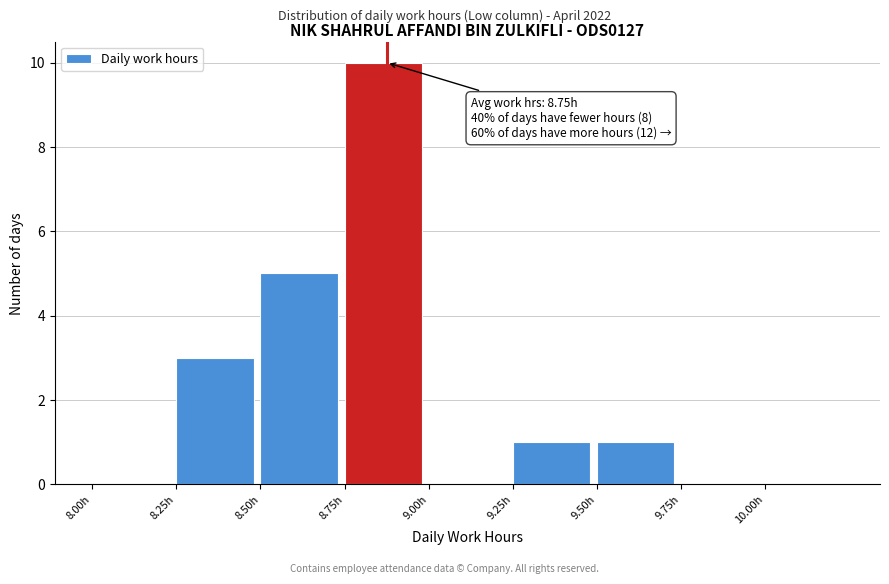

Which range on the x-axis has the tallest bar?

8.75 to 9.00